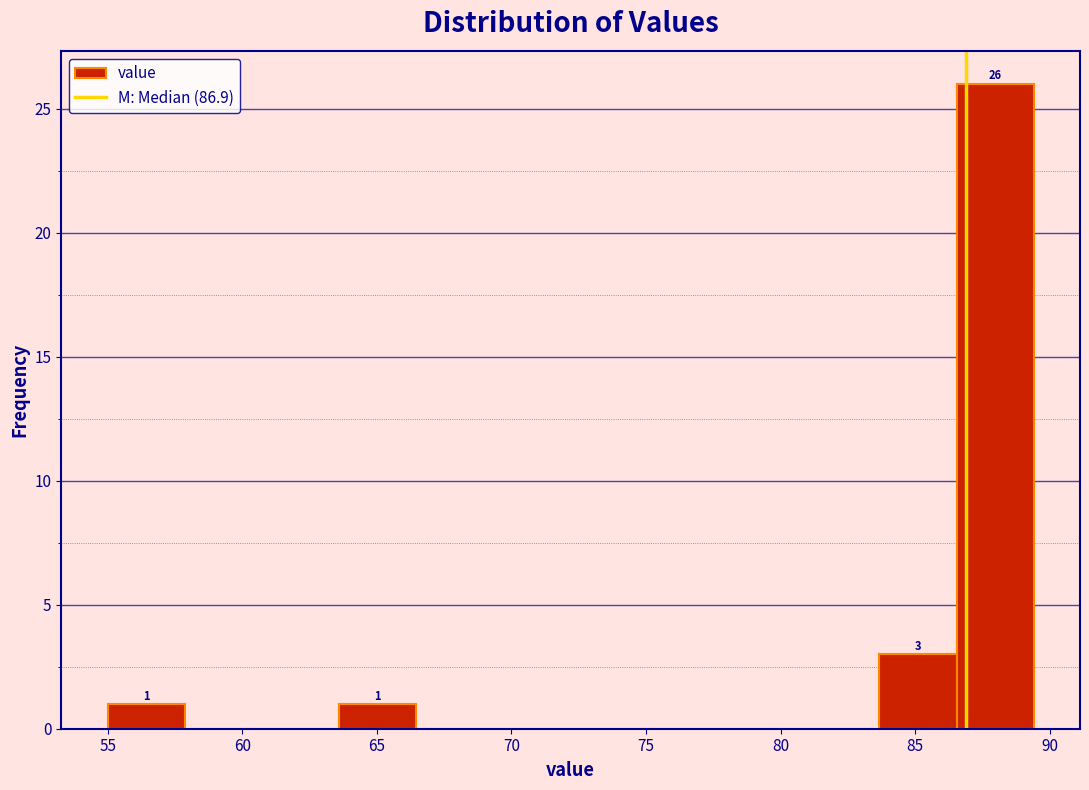

Over which range of the x-axis is the bar tallest?

86.5 to 89.5